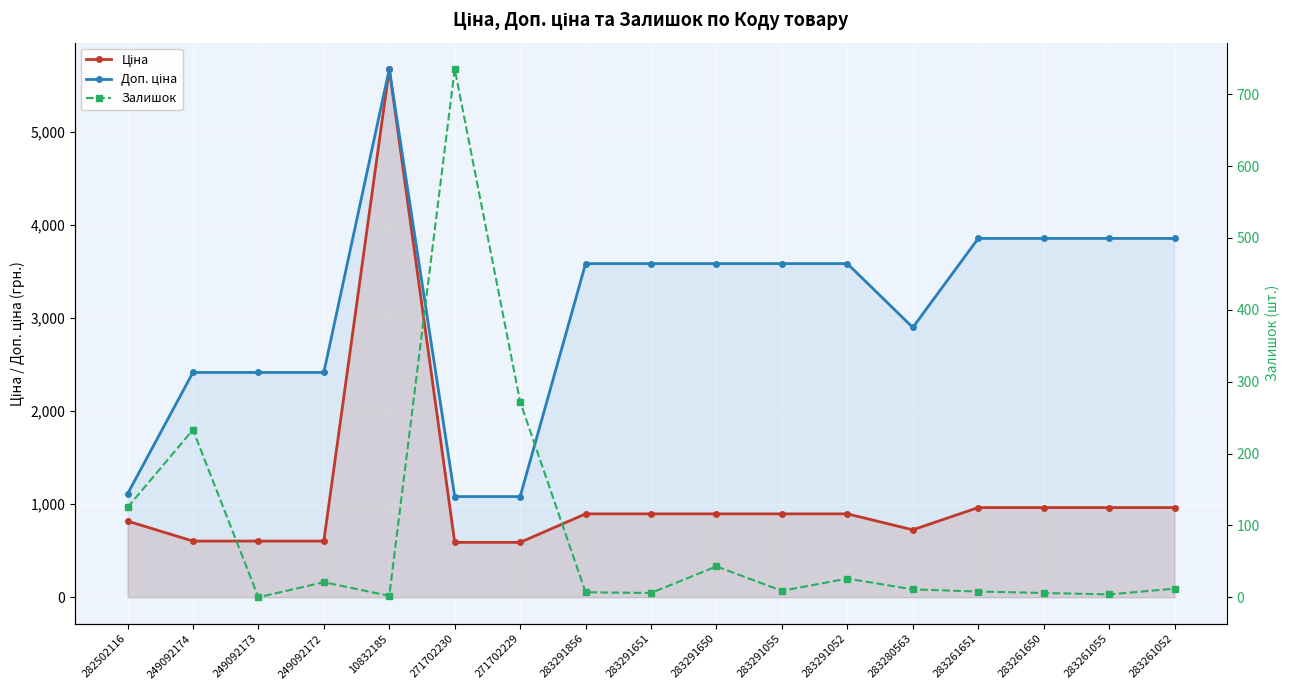

The Залишок series shows 233.0 at 249092174. True or false?

True